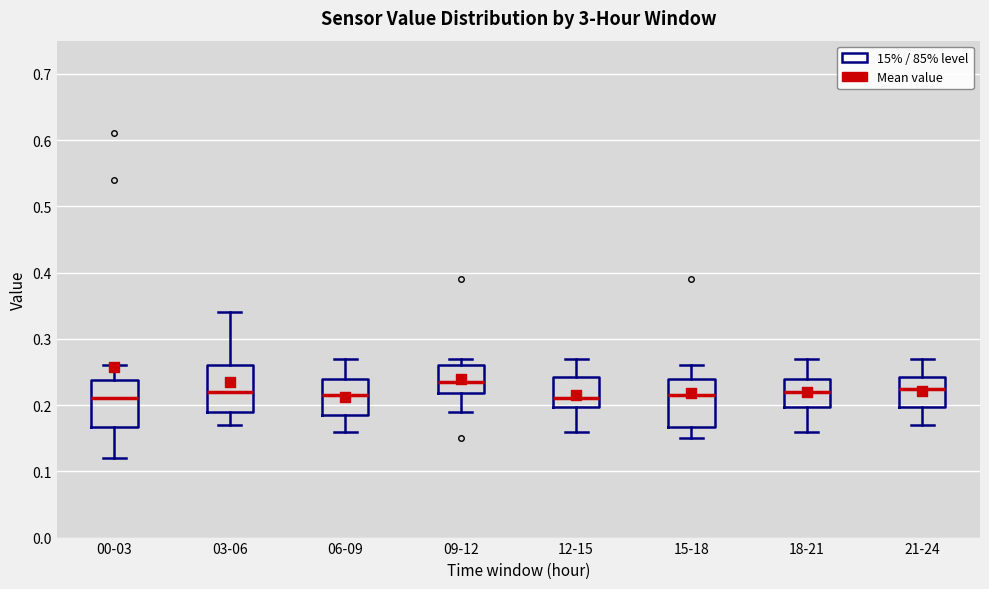

Reading left to right, transcribe this box plot: for each box, give where its median line is, the range the box spans, and where its two whiskers end, as read against the y-axis. The values are not printed on the chart, so give them approximately, as read against the axis.

00-03: median 0.21, box 0.17 to 0.24, whiskers 0.12 to 0.26
03-06: median 0.22, box 0.19 to 0.26, whiskers 0.17 to 0.34
06-09: median 0.22, box 0.19 to 0.24, whiskers 0.16 to 0.27
09-12: median 0.24, box 0.22 to 0.26, whiskers 0.19 to 0.27
12-15: median 0.21, box 0.20 to 0.24, whiskers 0.16 to 0.27
15-18: median 0.22, box 0.17 to 0.24, whiskers 0.15 to 0.26
18-21: median 0.22, box 0.20 to 0.24, whiskers 0.16 to 0.27
21-24: median 0.23, box 0.20 to 0.24, whiskers 0.17 to 0.27